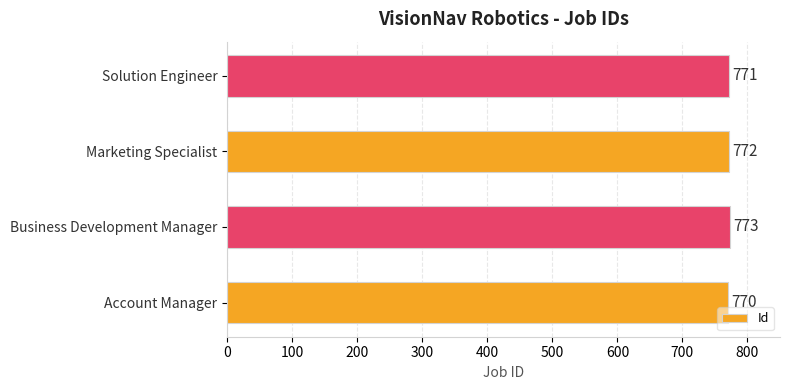

List the labels in order of value, smallest first.

Account Manager, Solution Engineer, Marketing Specialist, Business Development Manager